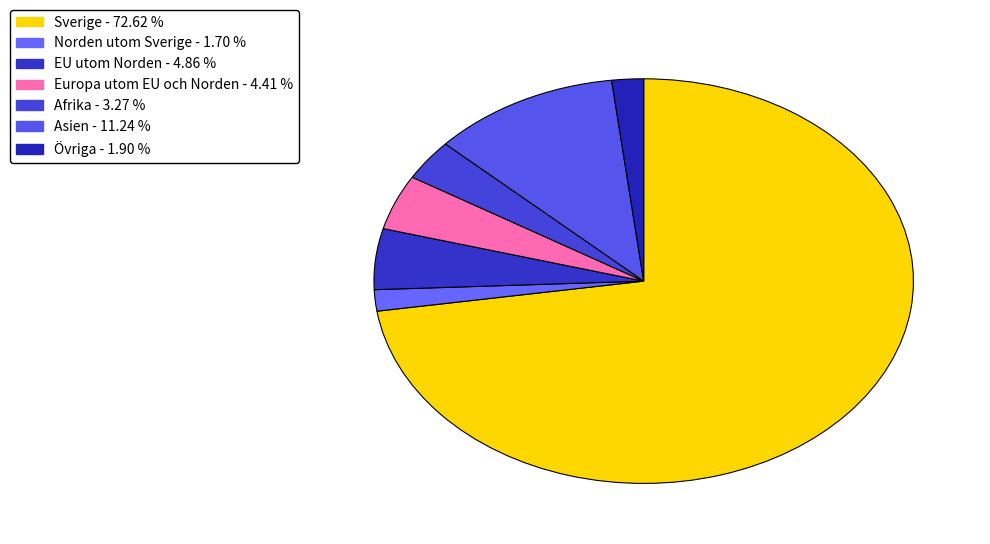

Is EU utom Norden the majority of the pie?

No